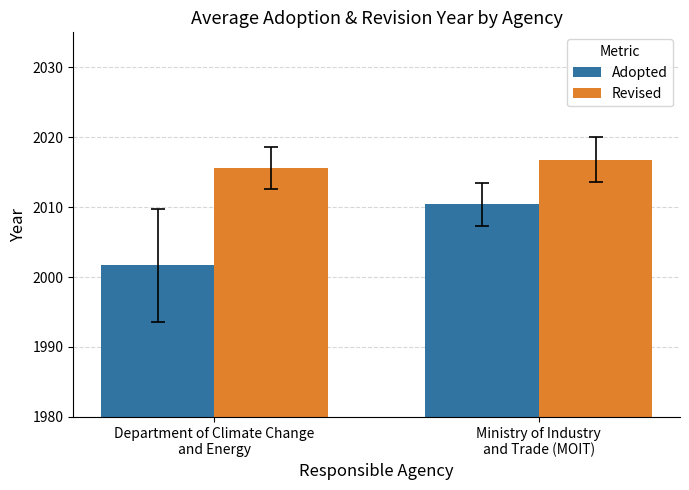

What are all the series names shown in the legend?

Adopted, Revised